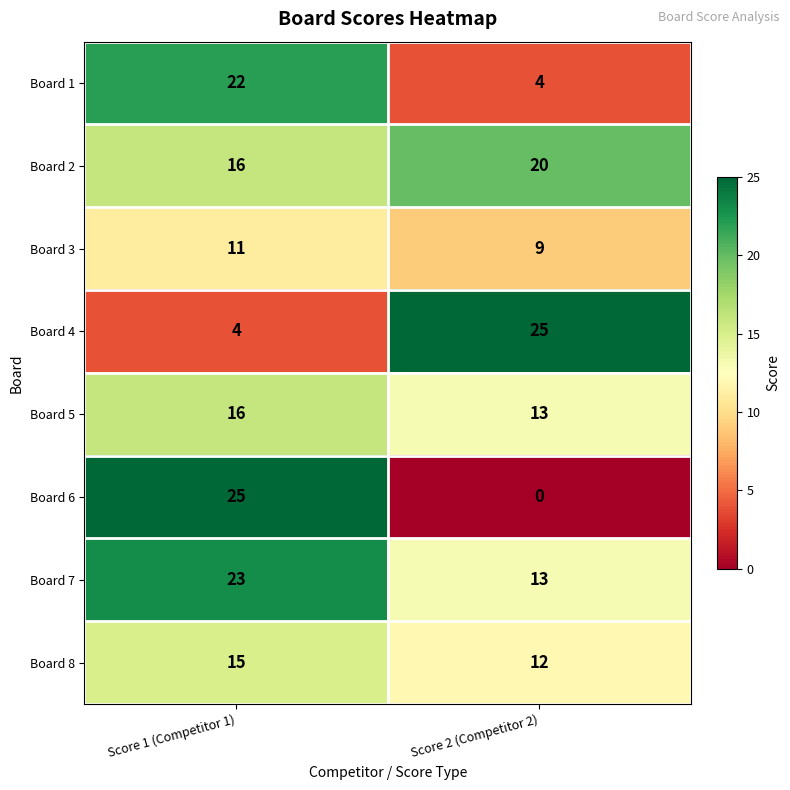

At how many categories does at least one series exceed 21?

2